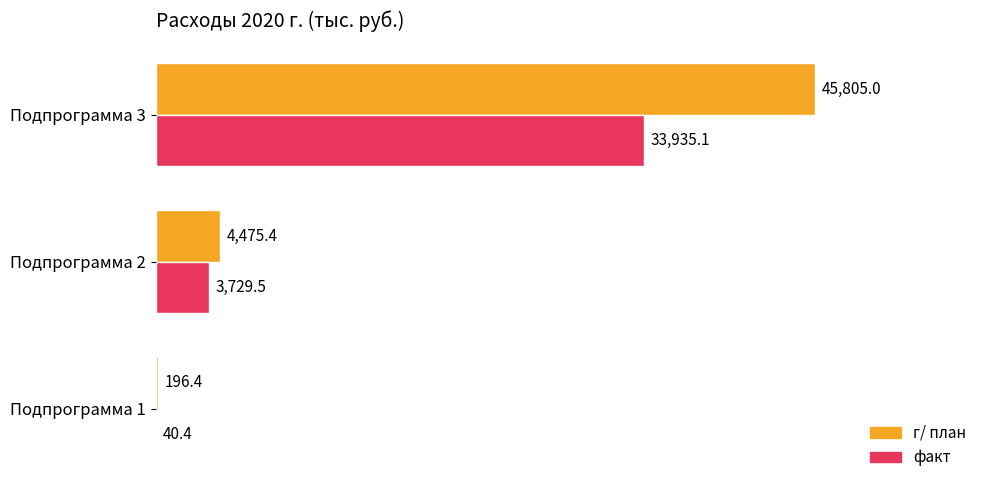

At which category is the sum across all series the highest?

Подпрограмма 3